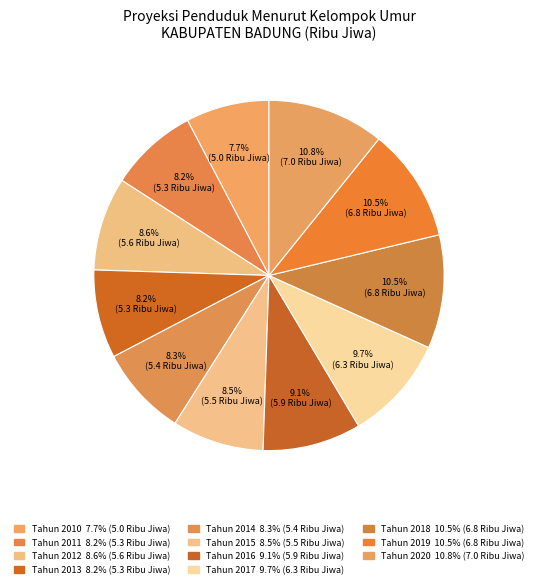

Is there any slice that represents more than half of the pie?

No